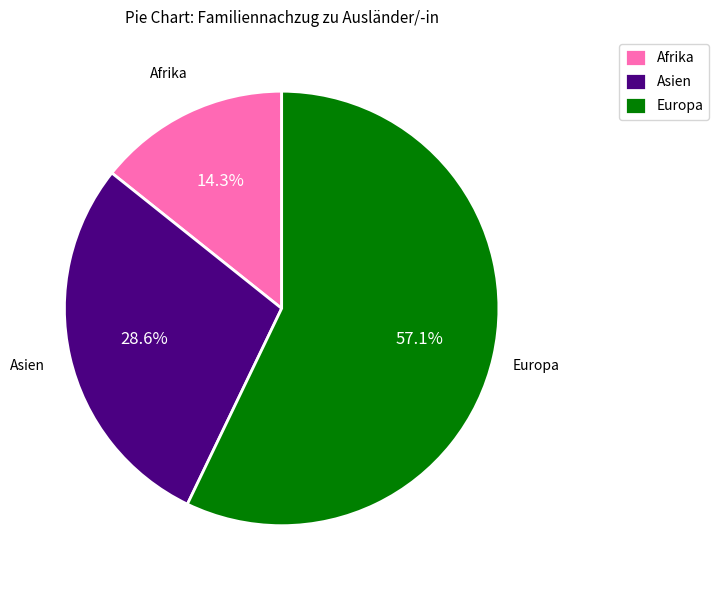

To the nearest percent, what is the average slice percentage?

33%